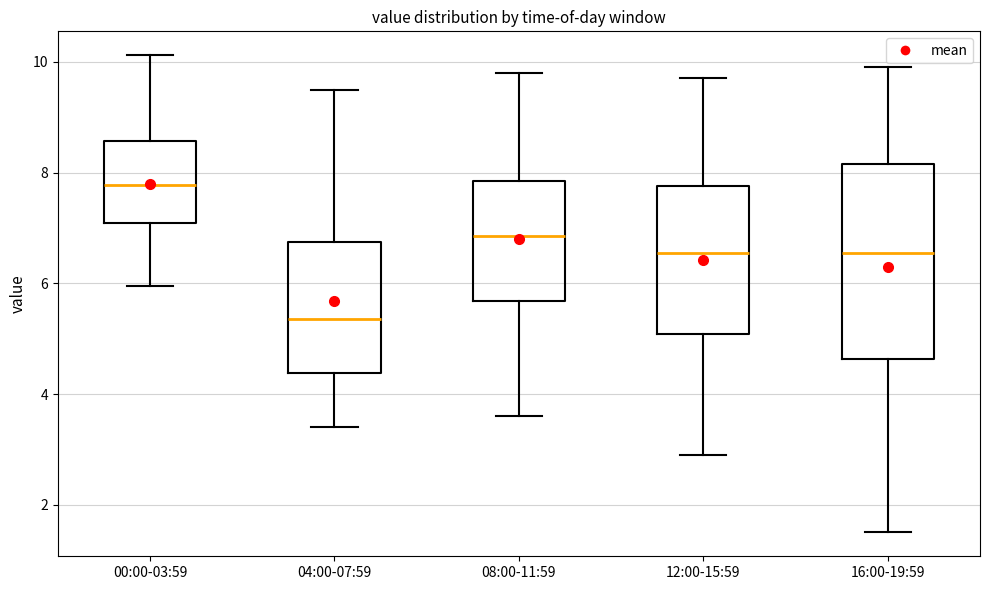

Which box's median line is the lowest?

04:00-07:59